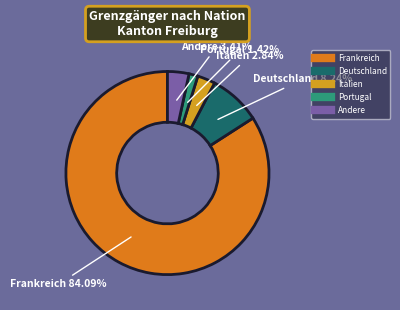

To the nearest percent, what is the average slice percentage?

20%